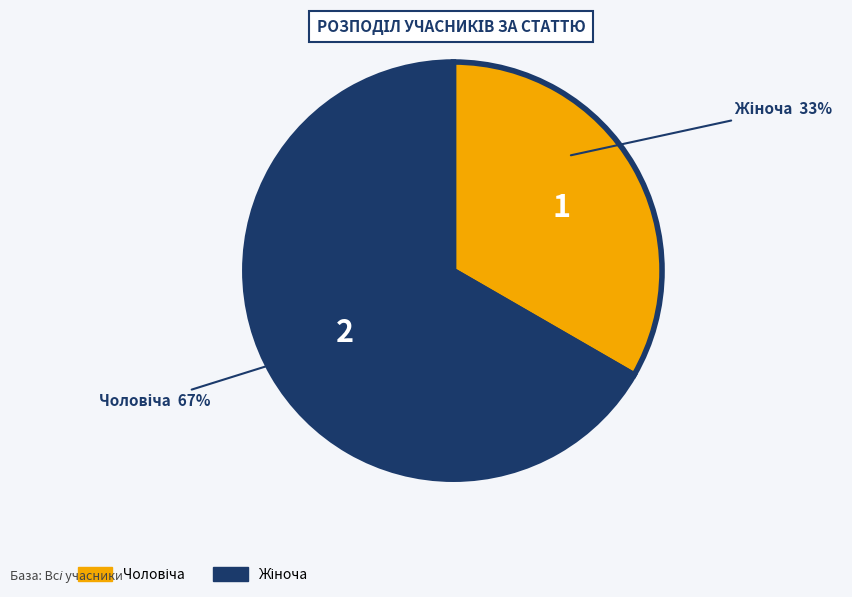

Count the number of slices in the pie.

2